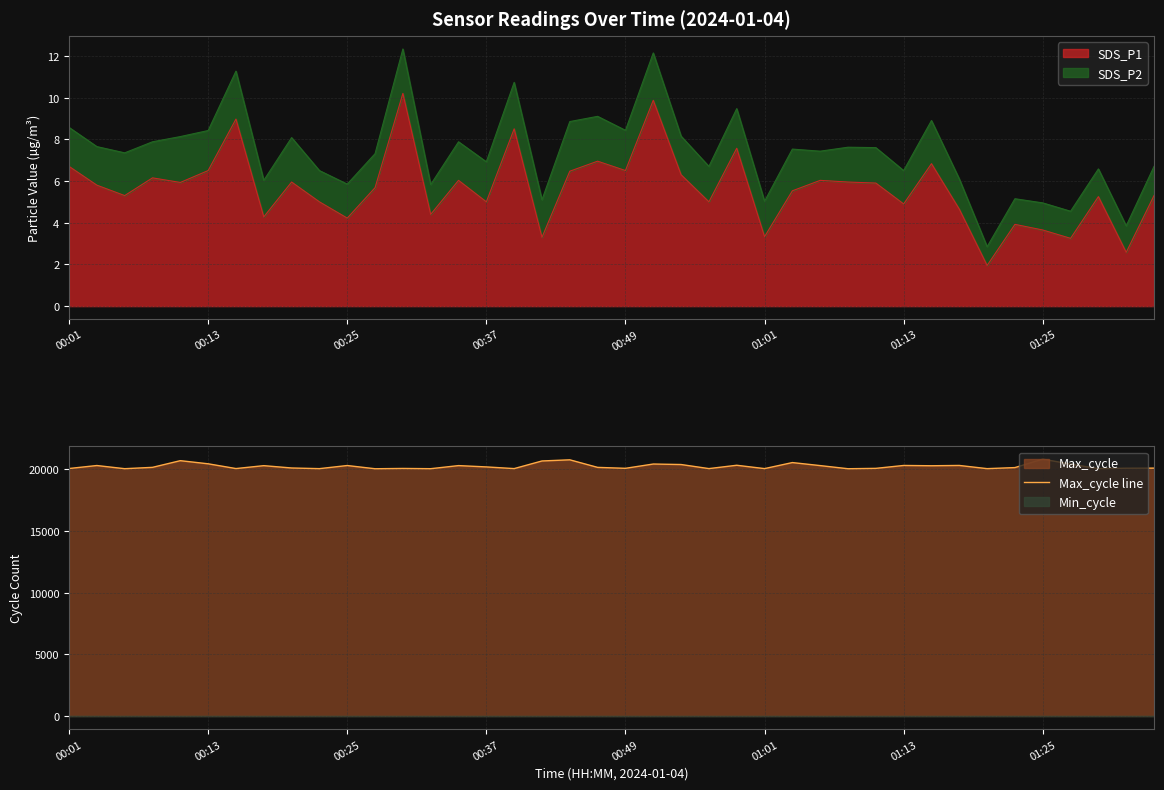

Reading left to right, what are all the values shown in this chart?

20043	20284	20028	20137	20677	20424	20039	20273	20085	20032	20284	20024	20048	20028	20278	20172	20036	20653	20746	20134	20059	20405	20365	20036	20305	20035	20523	20278	20025	20055	20289	20266	20290	20032	20118	20802	20398	20032	20067	20074